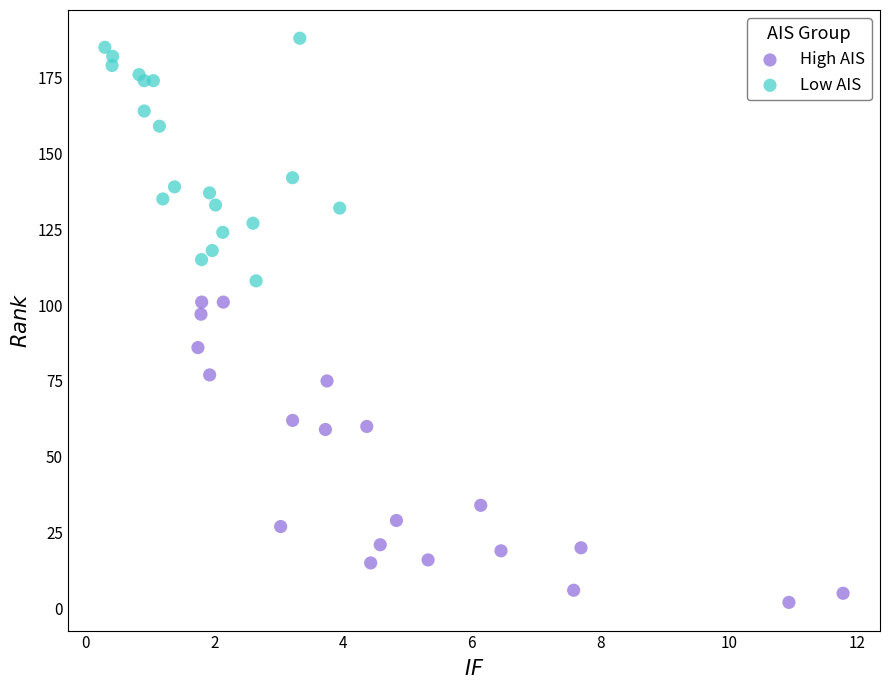

What are all the series names shown in the legend?

High AIS, Low AIS